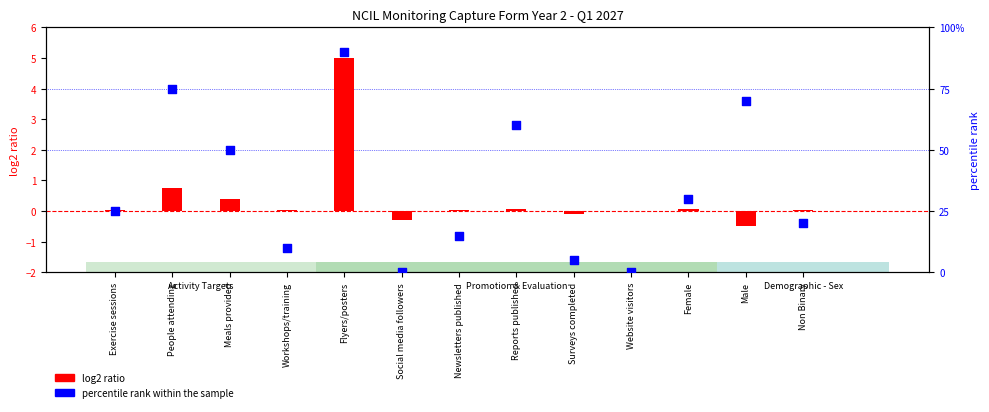

Which series has the largest total across all categories?

percentile rank within the sample